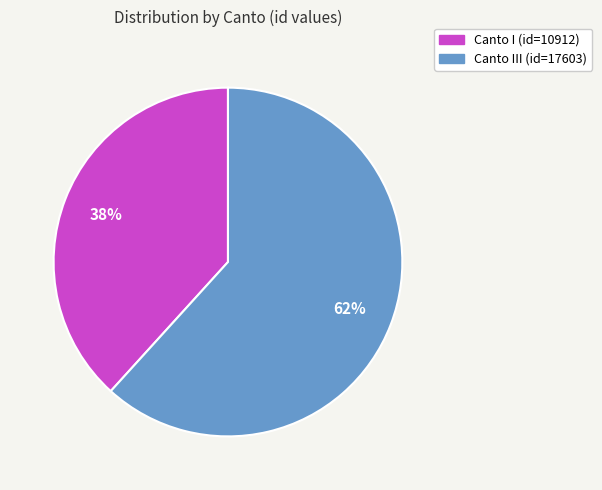

To the nearest percent, what is the average slice percentage?

50%